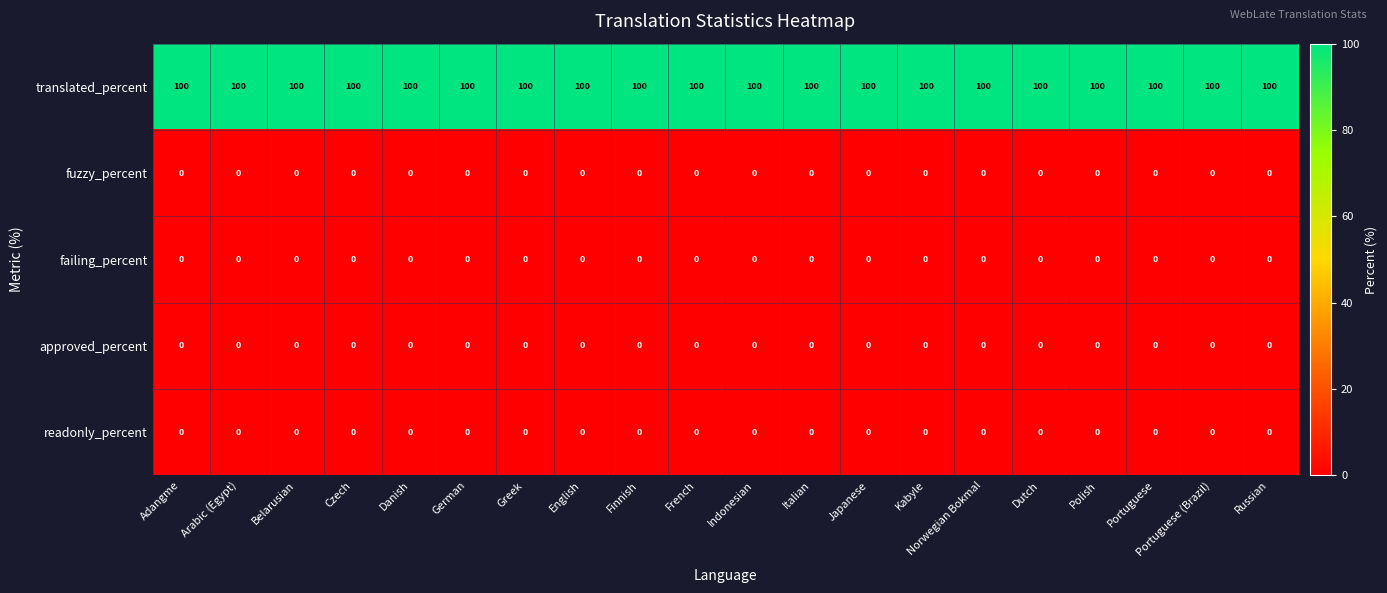

Count the number of data series in this chart.

5